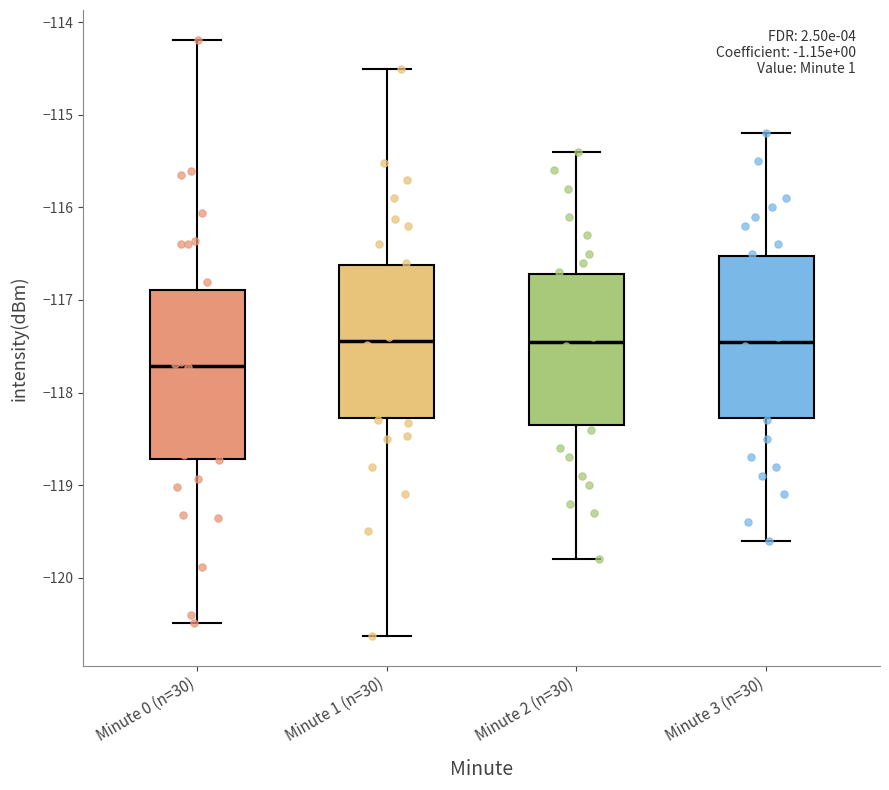

Reading left to right, transcribe this box plot: for each box, give where its median line is, the range the box spans, and where its two whiskers end, as read against the y-axis. The values are not printed on the chart, so give them approximately, as read against the axis.

Minute 0 (n=30): median -117.7, box -118.7 to -116.9, whiskers -120.5 to -114.2
Minute 1 (n=30): median -117.4, box -118.3 to -116.6, whiskers -120.6 to -114.5
Minute 2 (n=30): median -117.4, box -118.3 to -116.7, whiskers -119.8 to -115.4
Minute 3 (n=30): median -117.4, box -118.3 to -116.5, whiskers -119.6 to -115.2